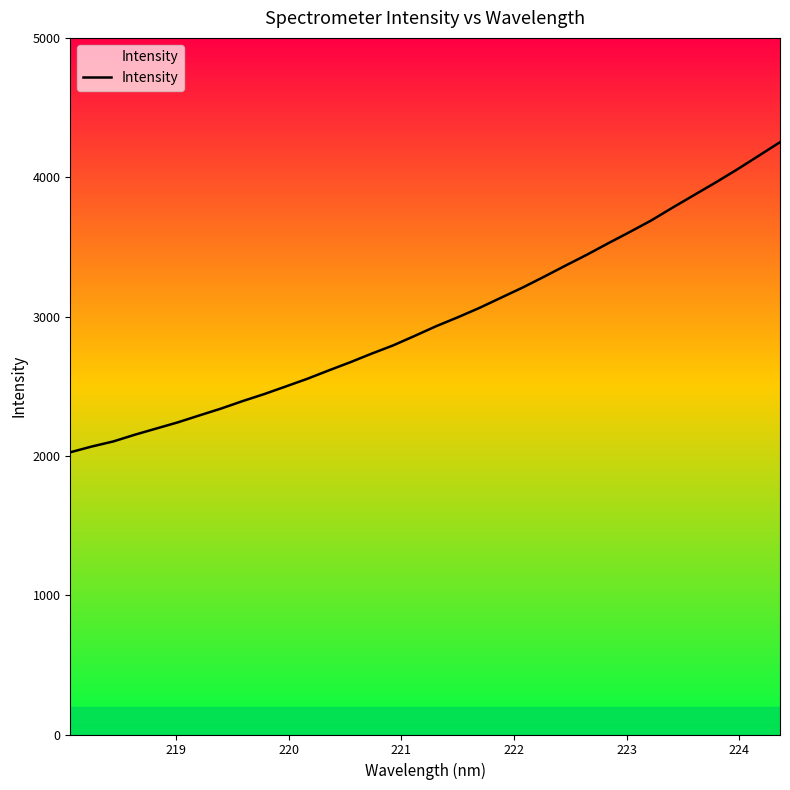

What is the greatest value displayed?

4251.6